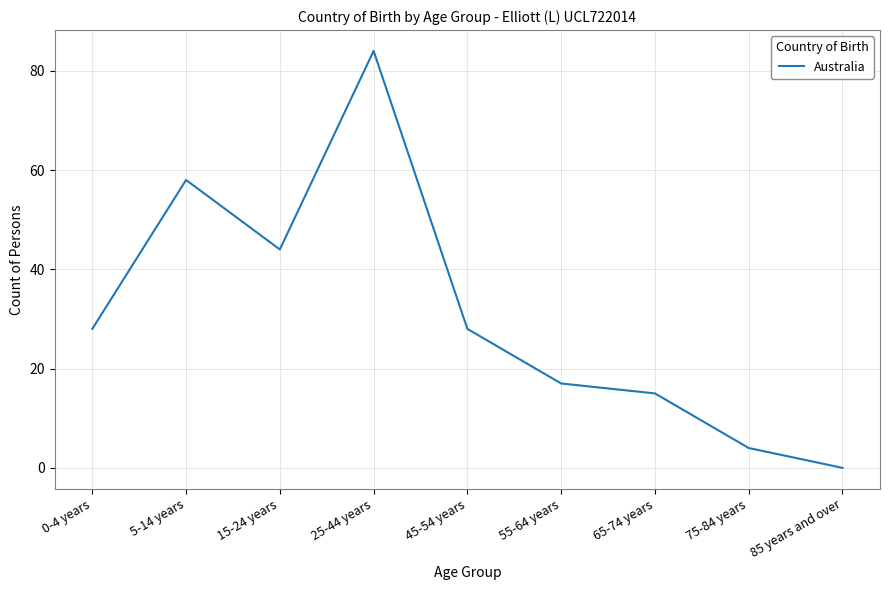

Which category has the lowest value across all series?

85 years and over